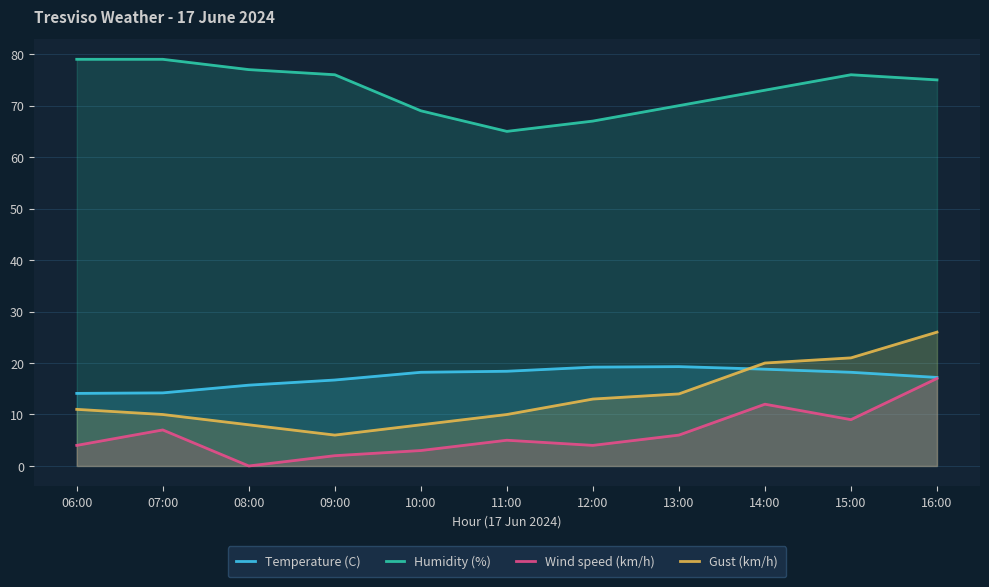

The value of Gust (km/h) at 15:00 is 30.0. True or false?

False